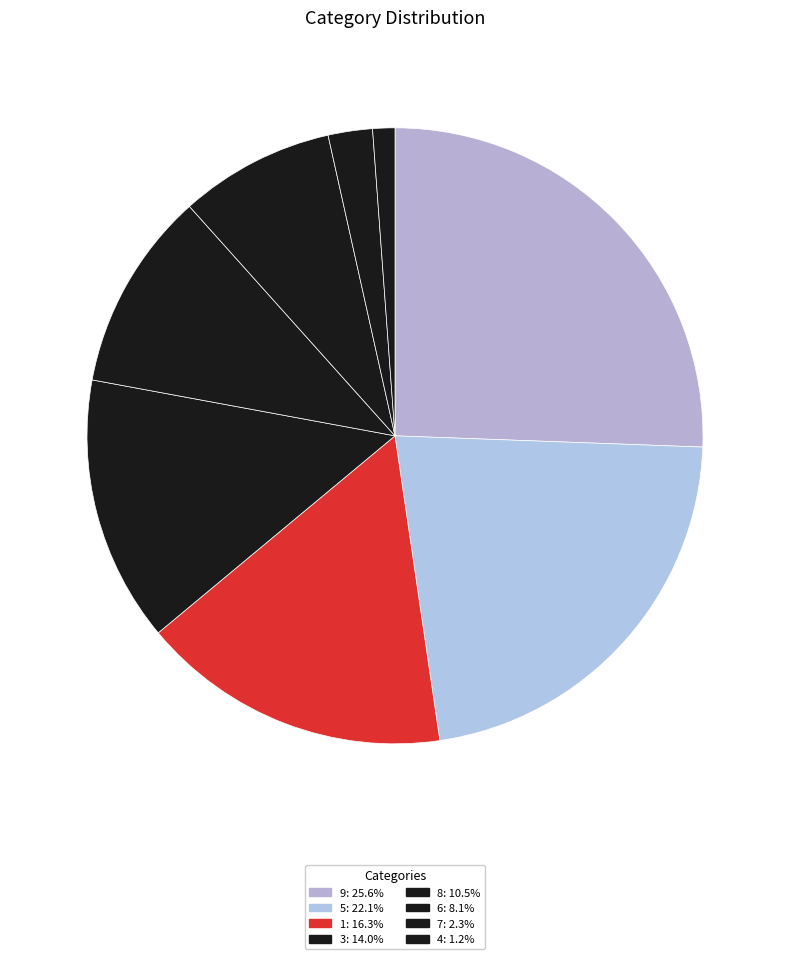

How many slices are in this pie chart?

8